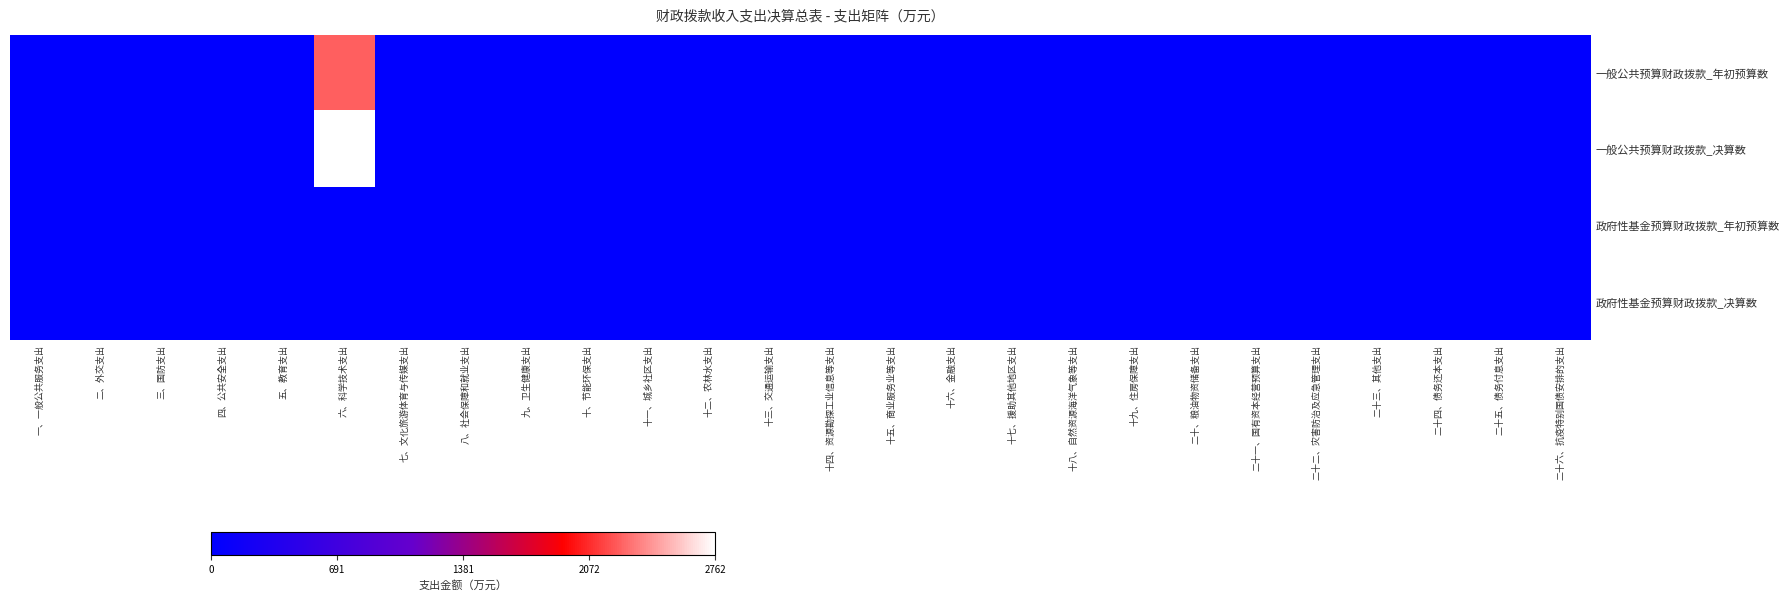

Which series changed the most between 六、科学技术支出 and 八、社会保障和就业支出?

一般公共预算财政拨款_决算数